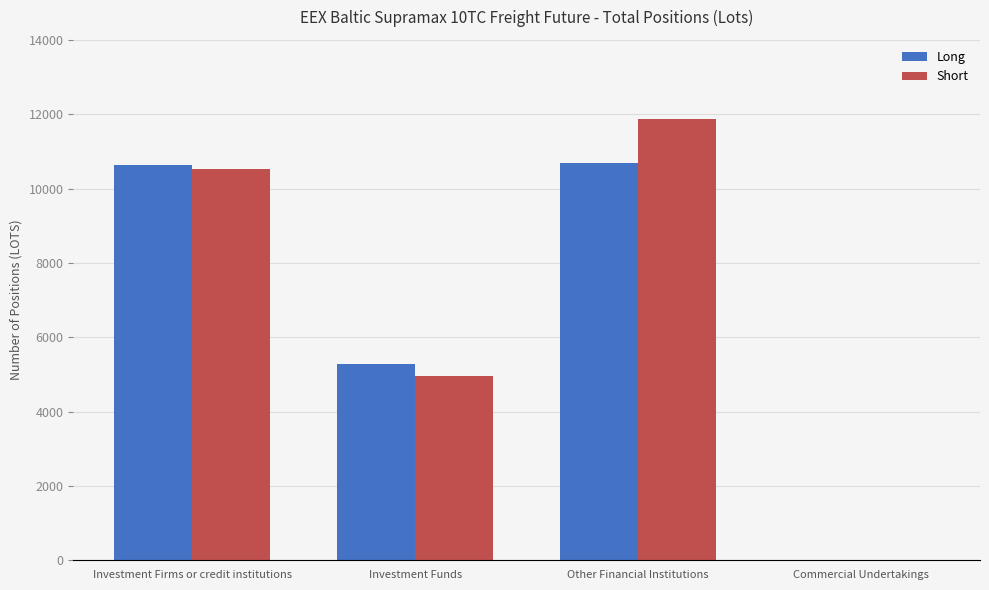

What is the sum of all Short values?

27362.3